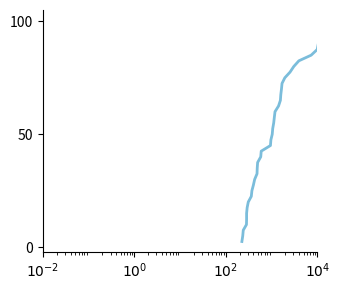

How many values are below 52?

20